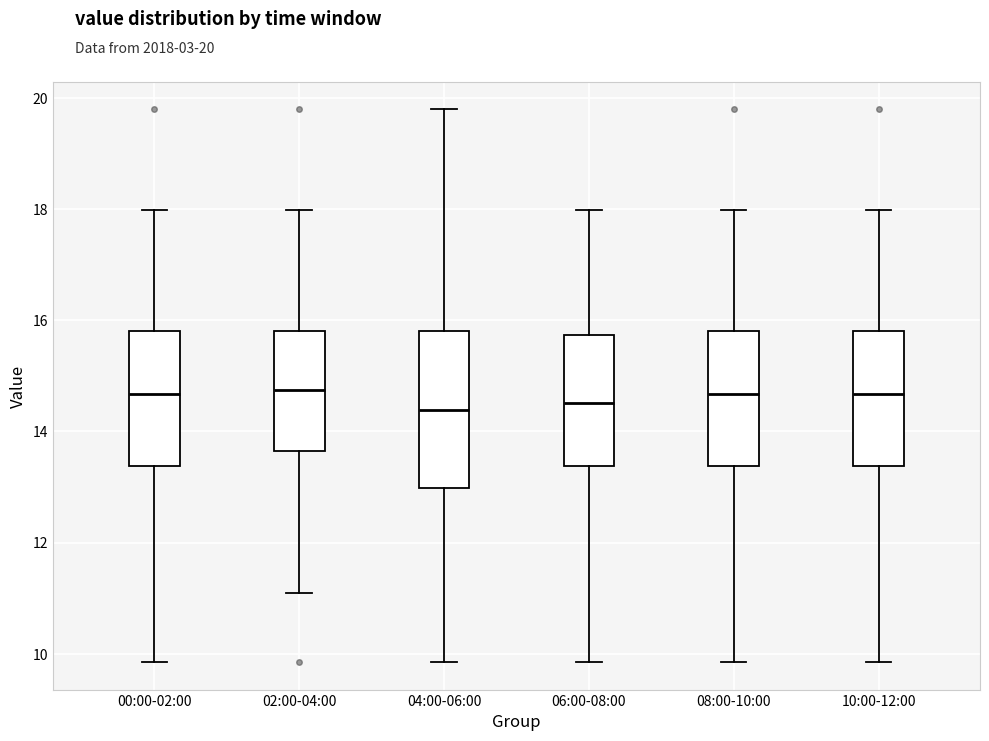

Where does the median line of the box for 04:00-06:00 sit on the y-axis? The values are not printed on the chart, so give them approximately, as read against the axis.

14.4